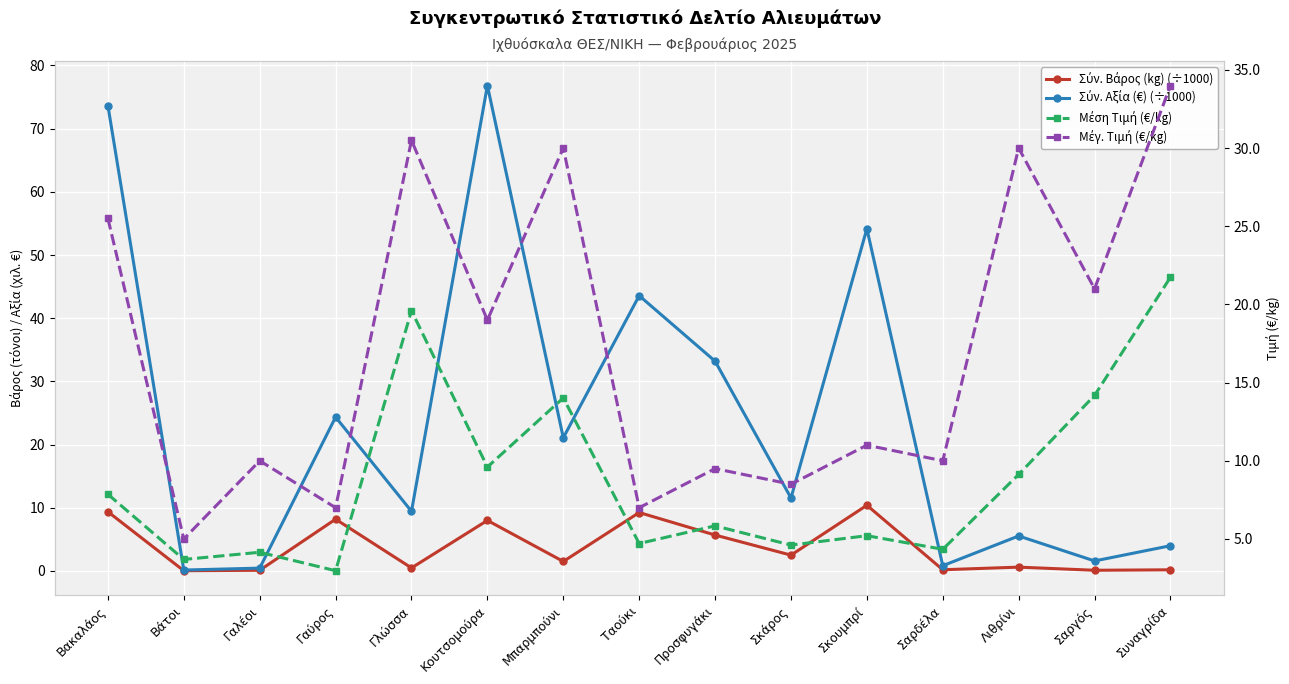

Which series has the largest total across all categories?

Σύν. Αξία (€) (÷1000)